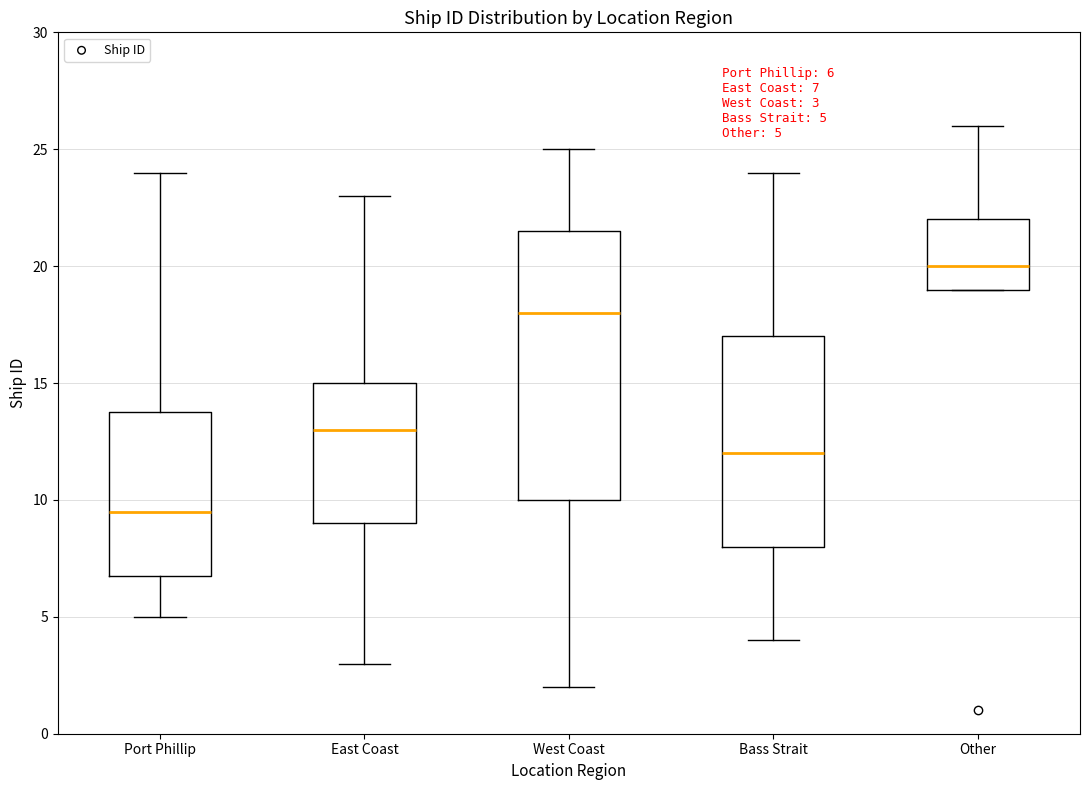

Which box's median line is the lowest?

Port Phillip